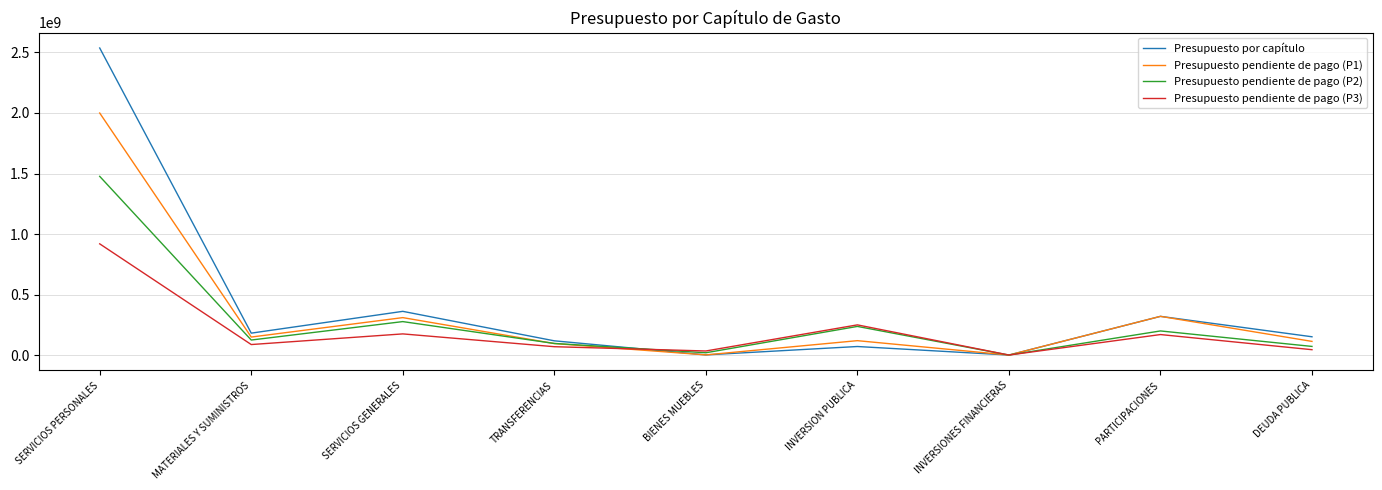

Rank the series by their maximum value, from highest to lowest.

Presupuesto por capítulo, Presupuesto pendiente de pago (P1), Presupuesto pendiente de pago (P2), Presupuesto pendiente de pago (P3)